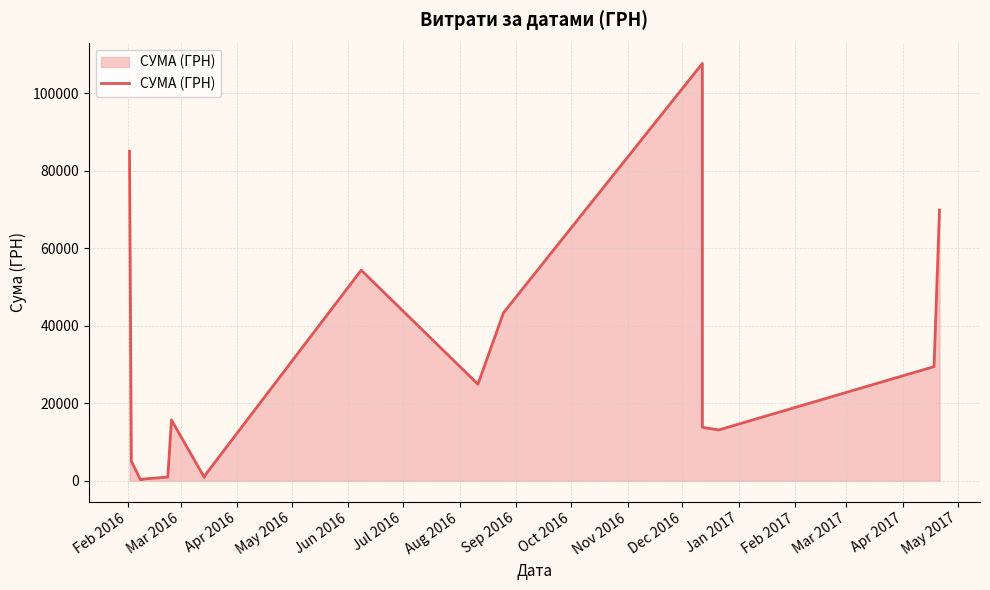

What is the smallest value displayed?

271.4